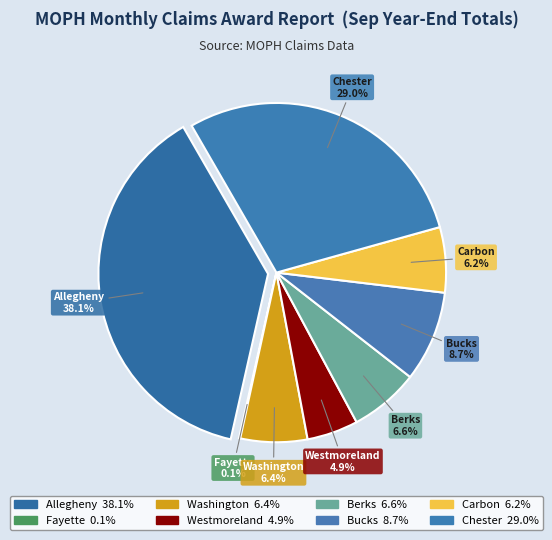

To the nearest percent, what percentage of the pie is Allegheny?

38%